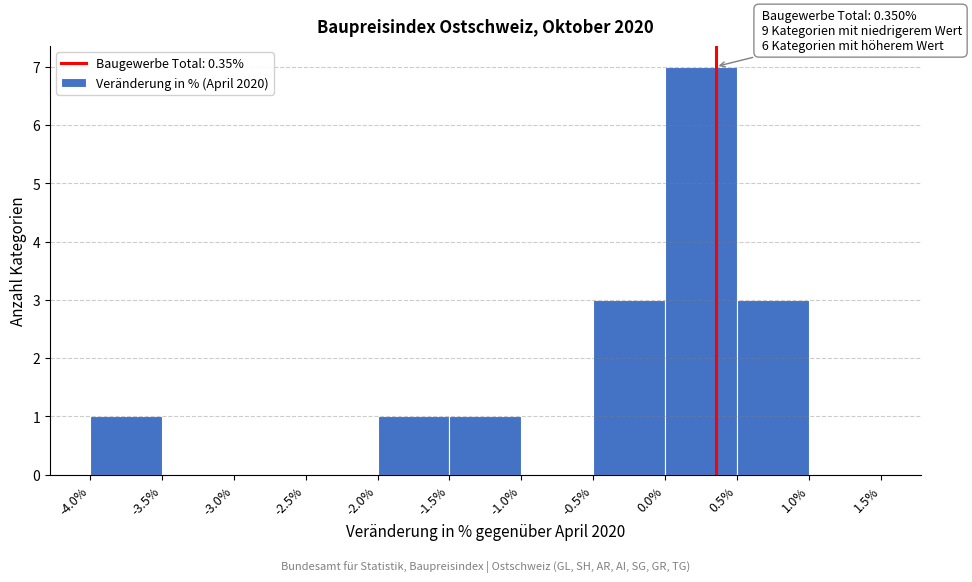

Which range on the x-axis has the tallest bar?

0.0% to 0.5%